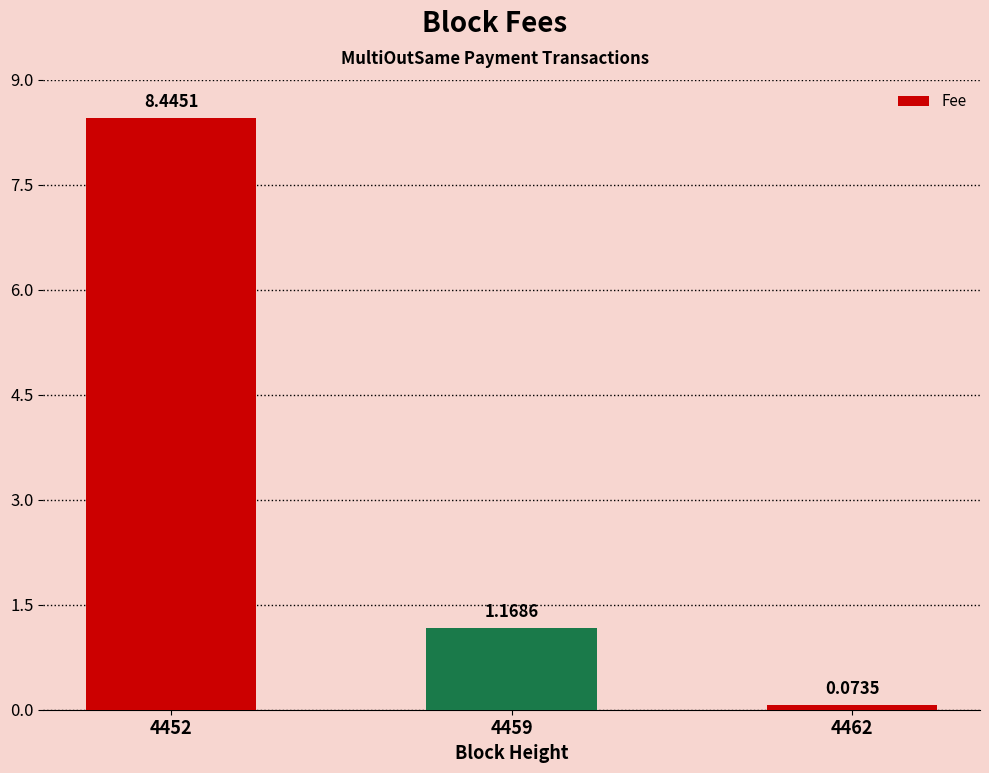

Rank the categories by value from highest to lowest.

4452, 4459, 4462